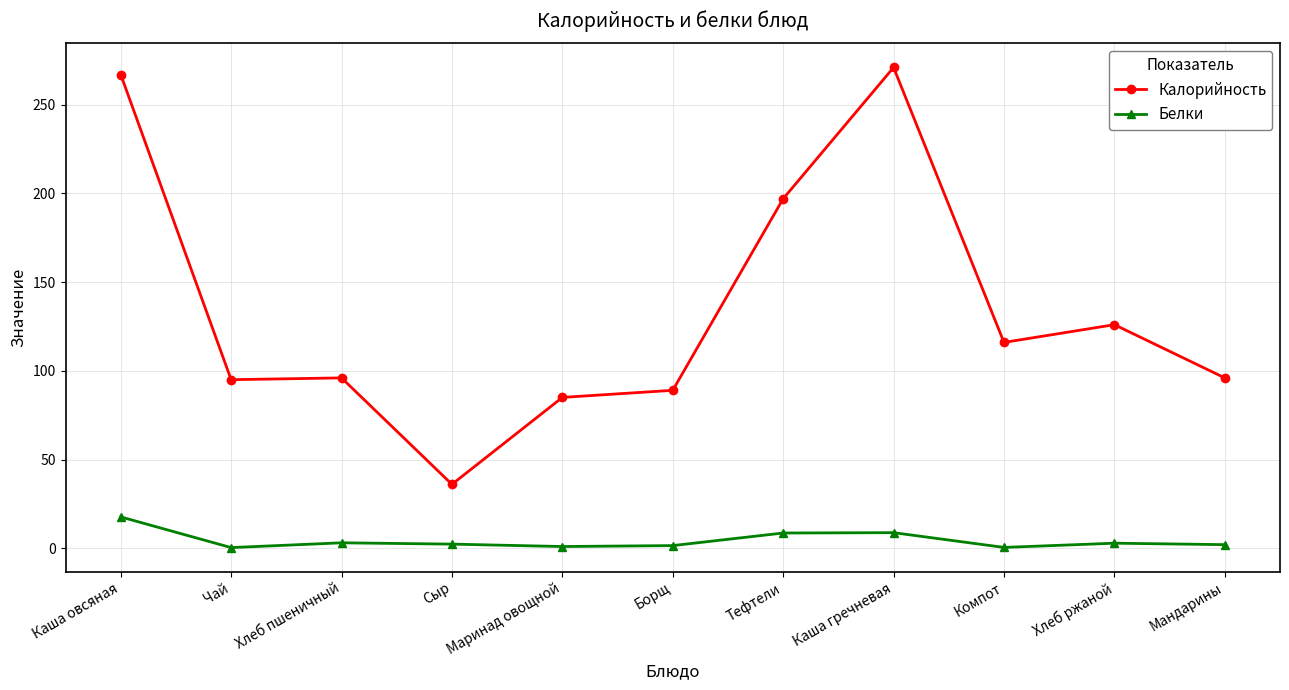

At which label does Белки reach its peak?

Каша овсяная